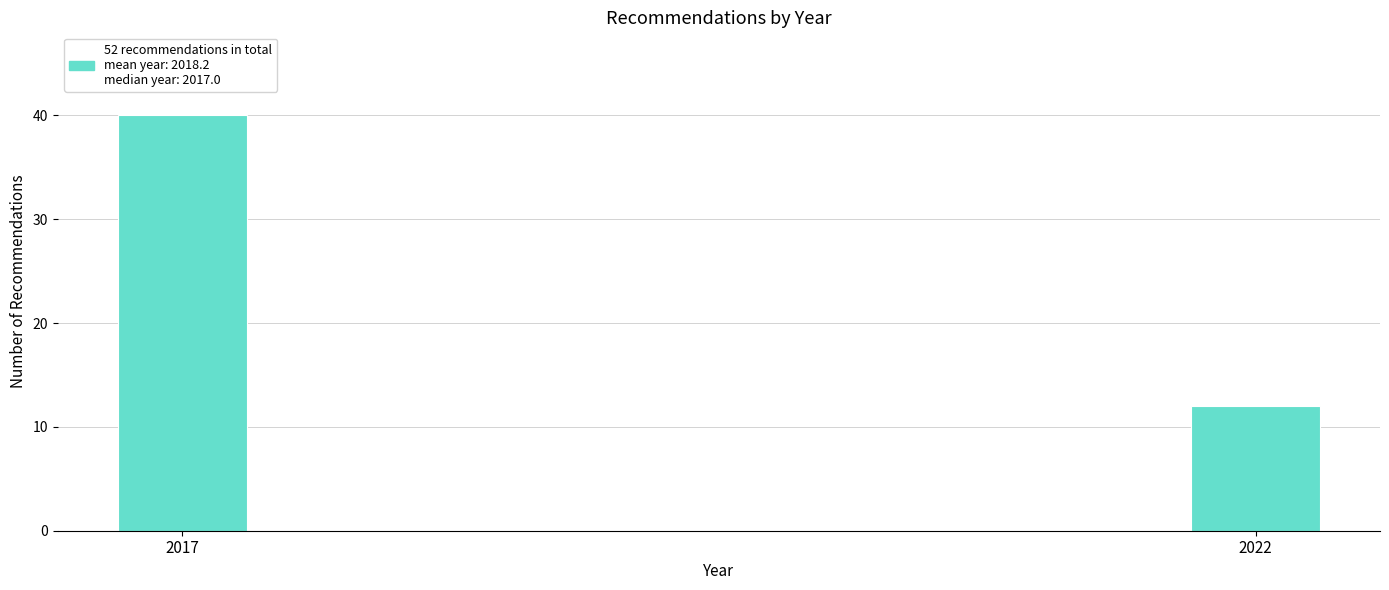

Reading left to right, list all the values displayed in this chart.

2017=40	2022=12